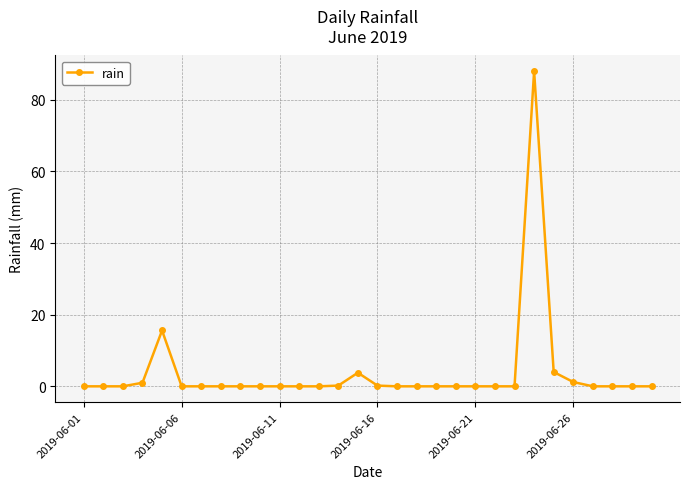

True or false: there are more than 1 points higher than both neighbors.

True